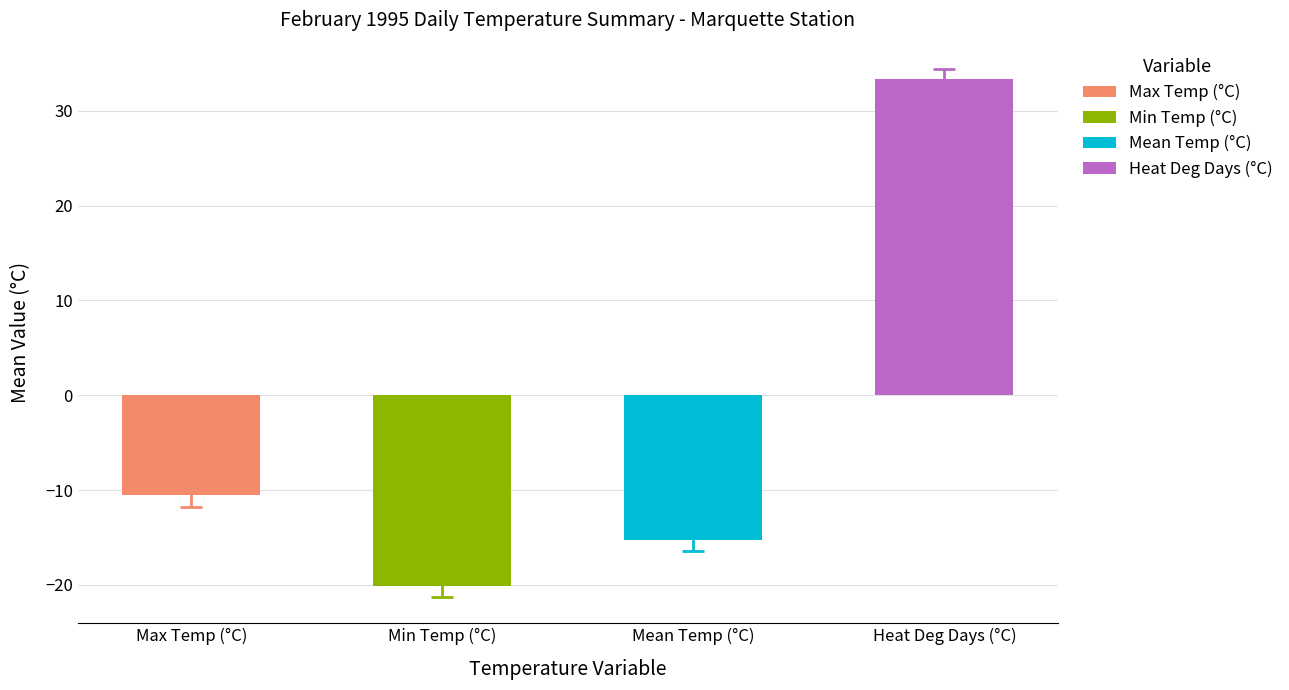

Which series has the widest spread of values?

Max Temp (°C)